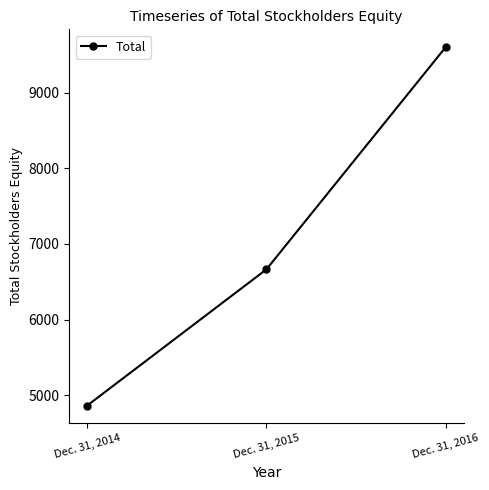

Rank the categories by value from lowest to highest.

Dec. 31, 2014, Dec. 31, 2015, Dec. 31, 2016